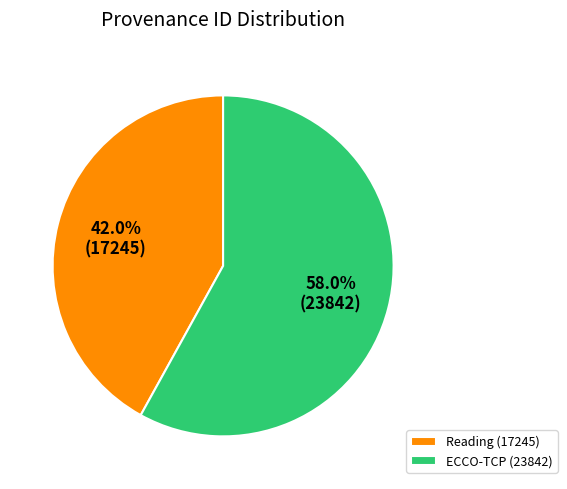

True or false: ECCO-TCP (23842) accounts for 58% of the total.

True